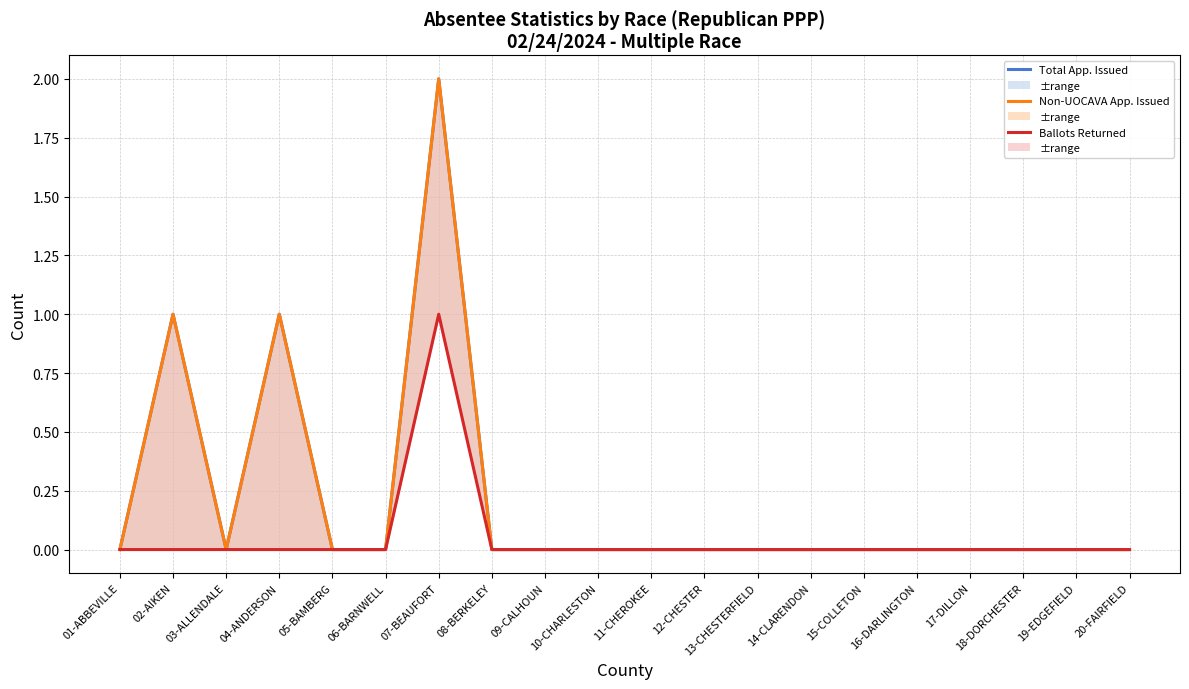

True or false: Ballots Returned has a value of -1 at 06-BARNWELL.

False